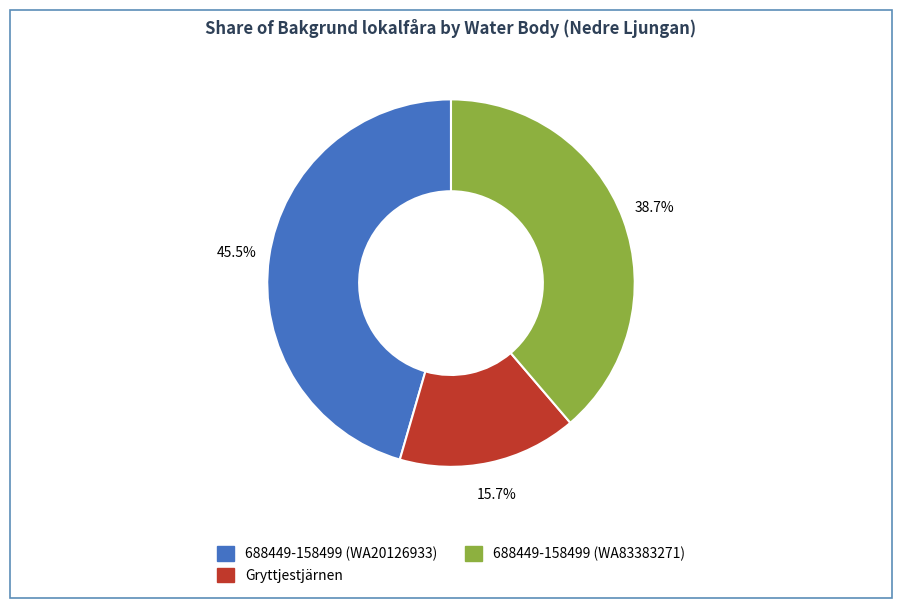

What is the largest slice in the pie chart?

688449-158499 (WA20126933)